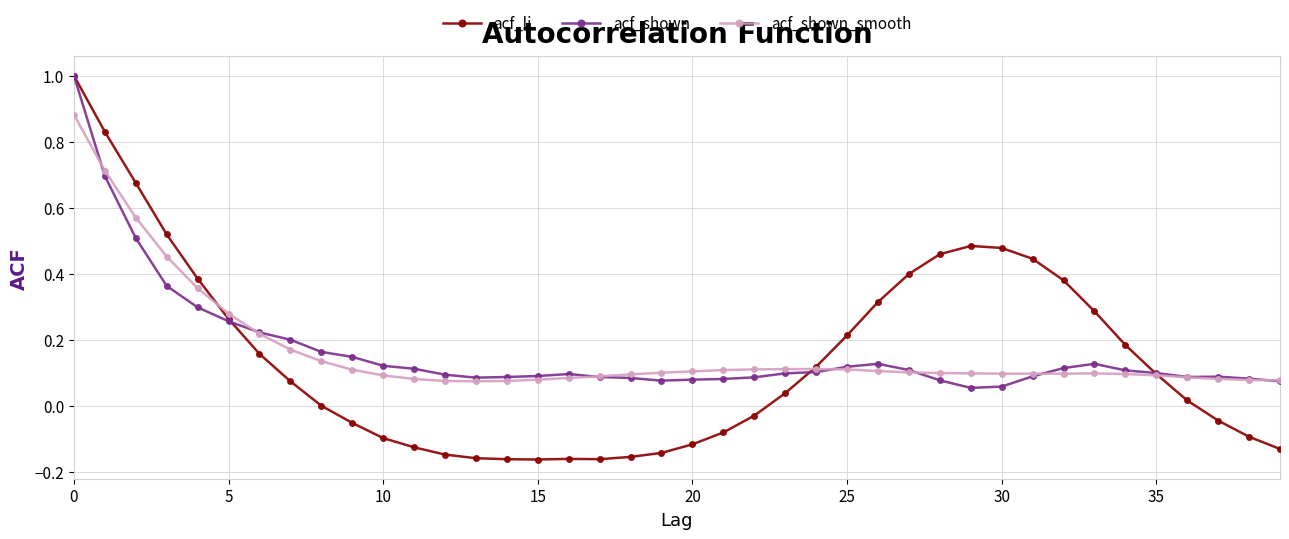

How many distinct data groups are displayed?

3